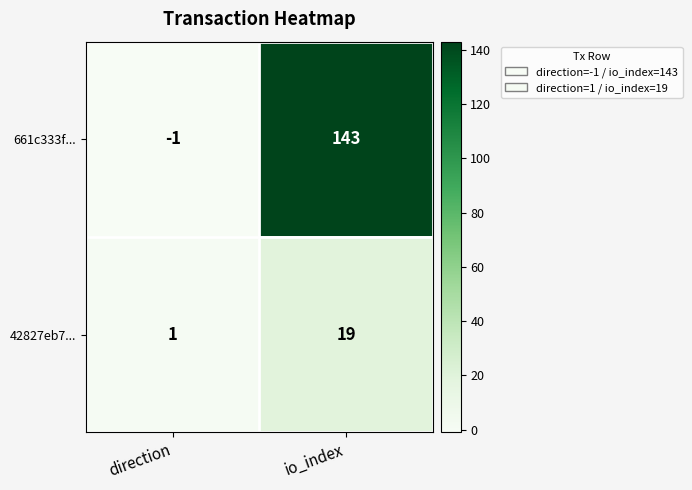

Reading left to right, extract all data points from this chart.

661c333f...: -1	143
42827eb7...: 1	19